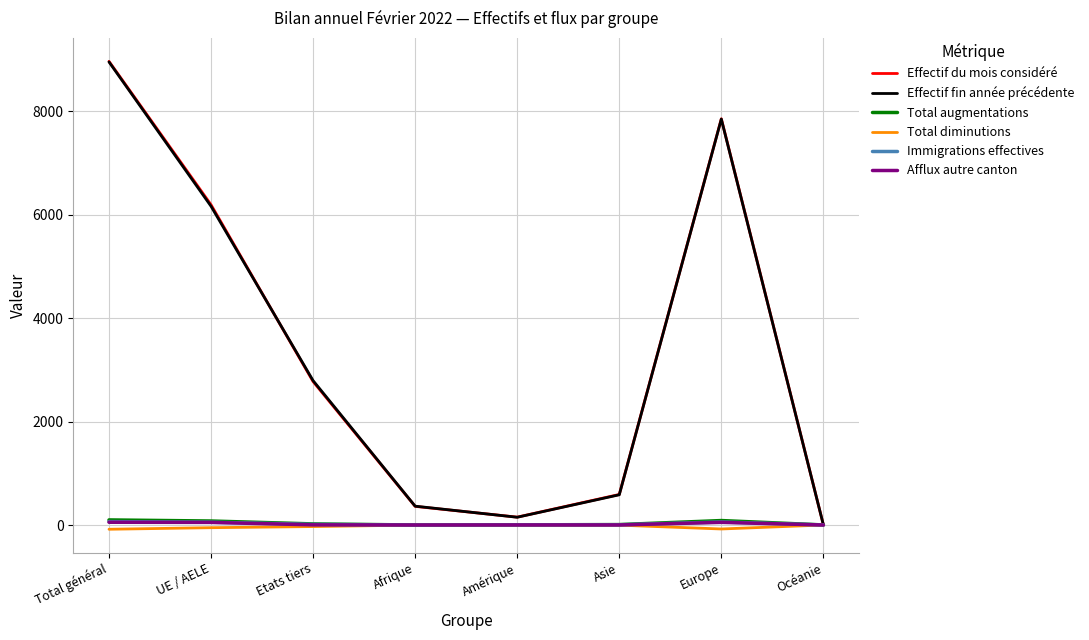

Which series has the largest range (max minus min)?

Effectif du mois considéré